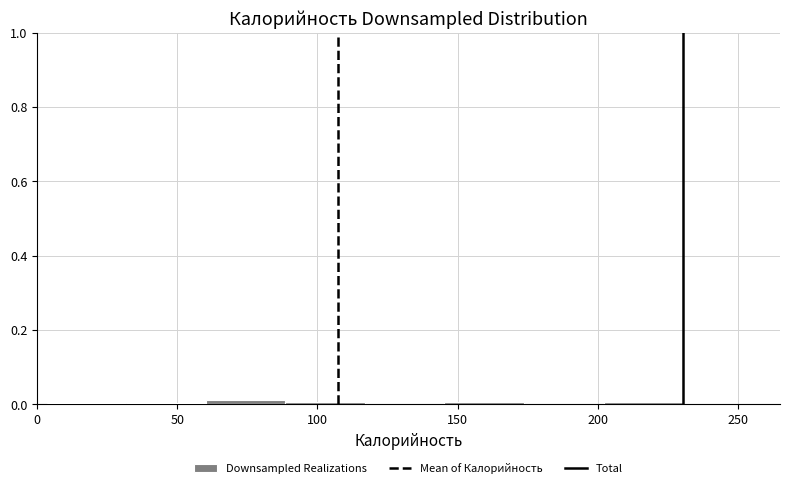

Reading left to right, list every bar in this chart as the range it spans on the x-axis followed by its height. Neither the bar edges nor the heights are printed on the chart, so give them approximately, as read against the axes.

5 to 30: under 0.02
30 to 60: under 0.02
60 to 90: under 0.02
90 to 115: under 0.02
115 to 145: 0
145 to 175: under 0.02
175 to 200: 0
200 to 230: under 0.02